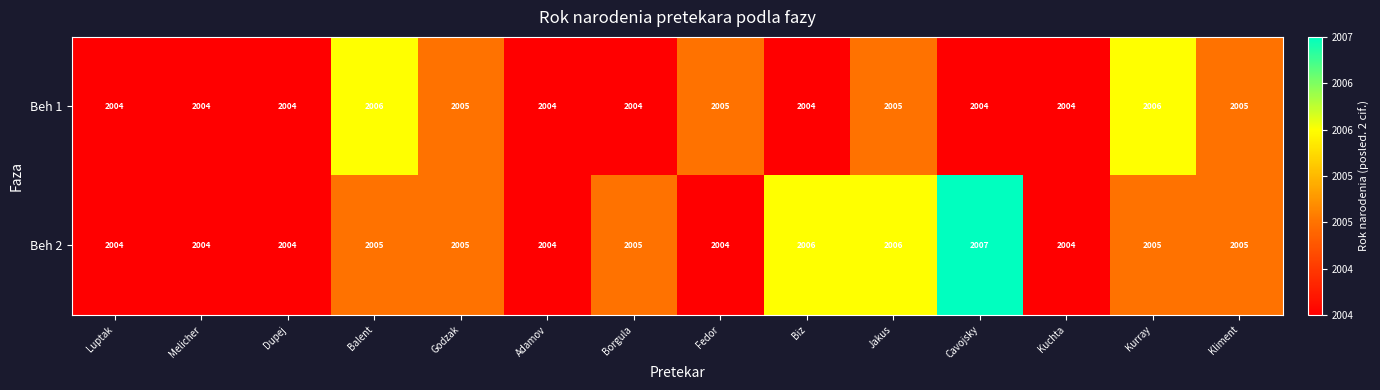

Is the value of Beh 1 at Jakus greater than the value of Beh 2 at Luptak?

Yes